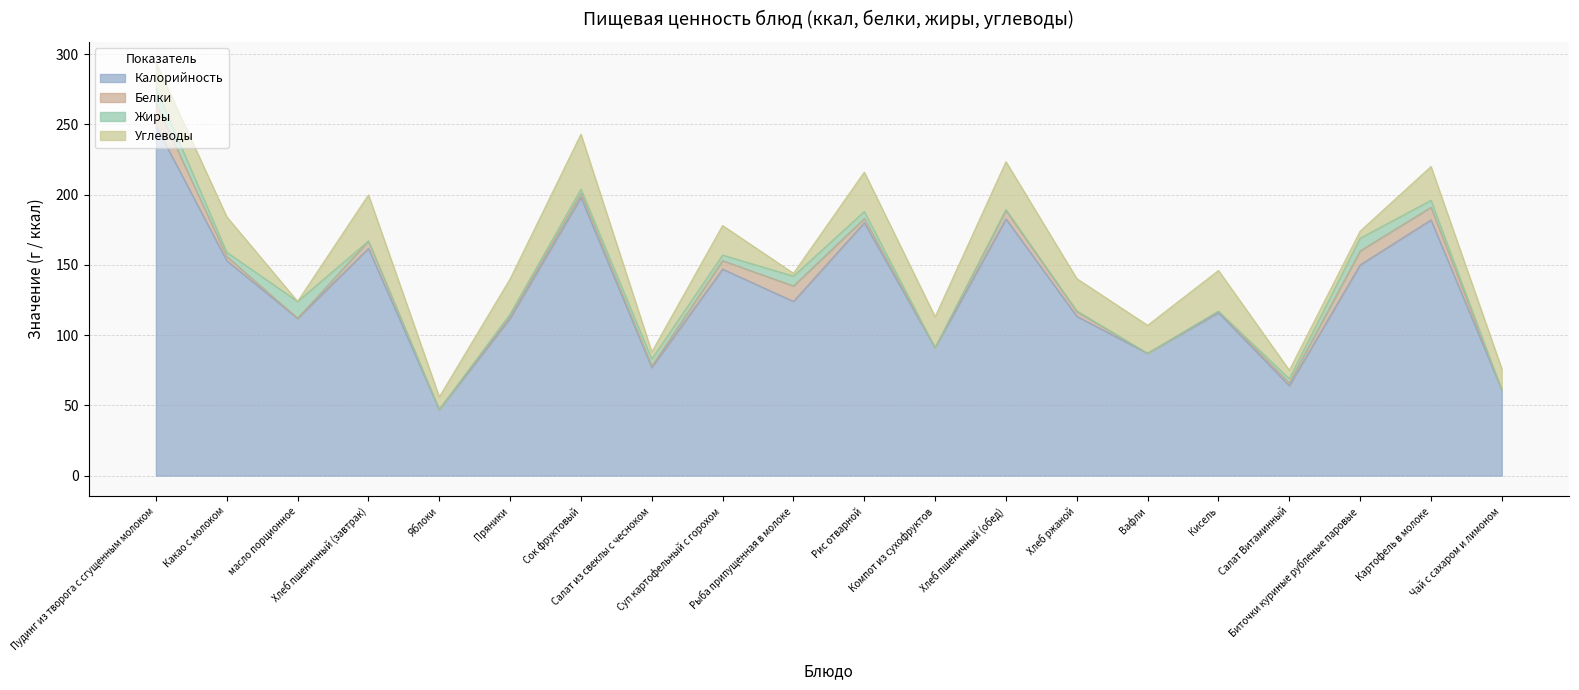

What is the average value of the Белки series?

4.1